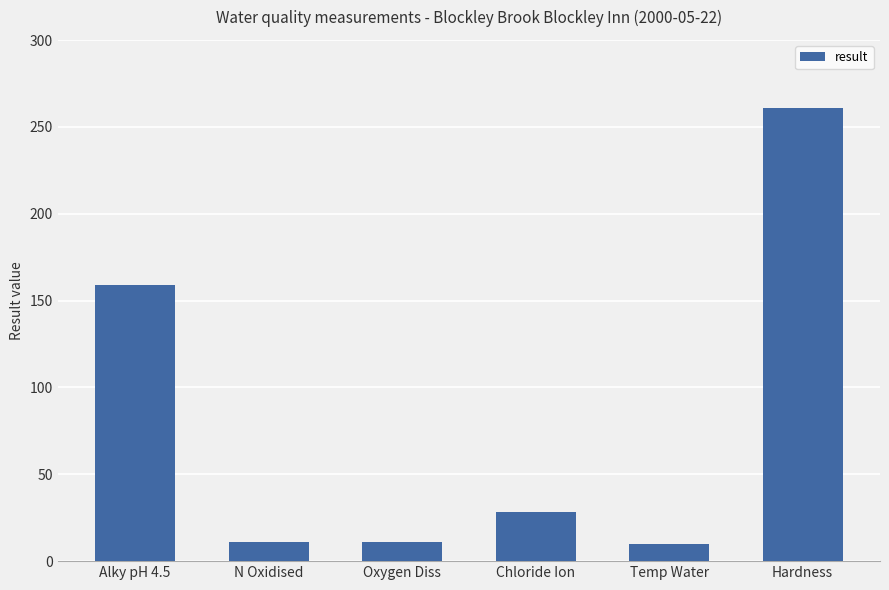

What is the maximum value shown in the chart?

261.0